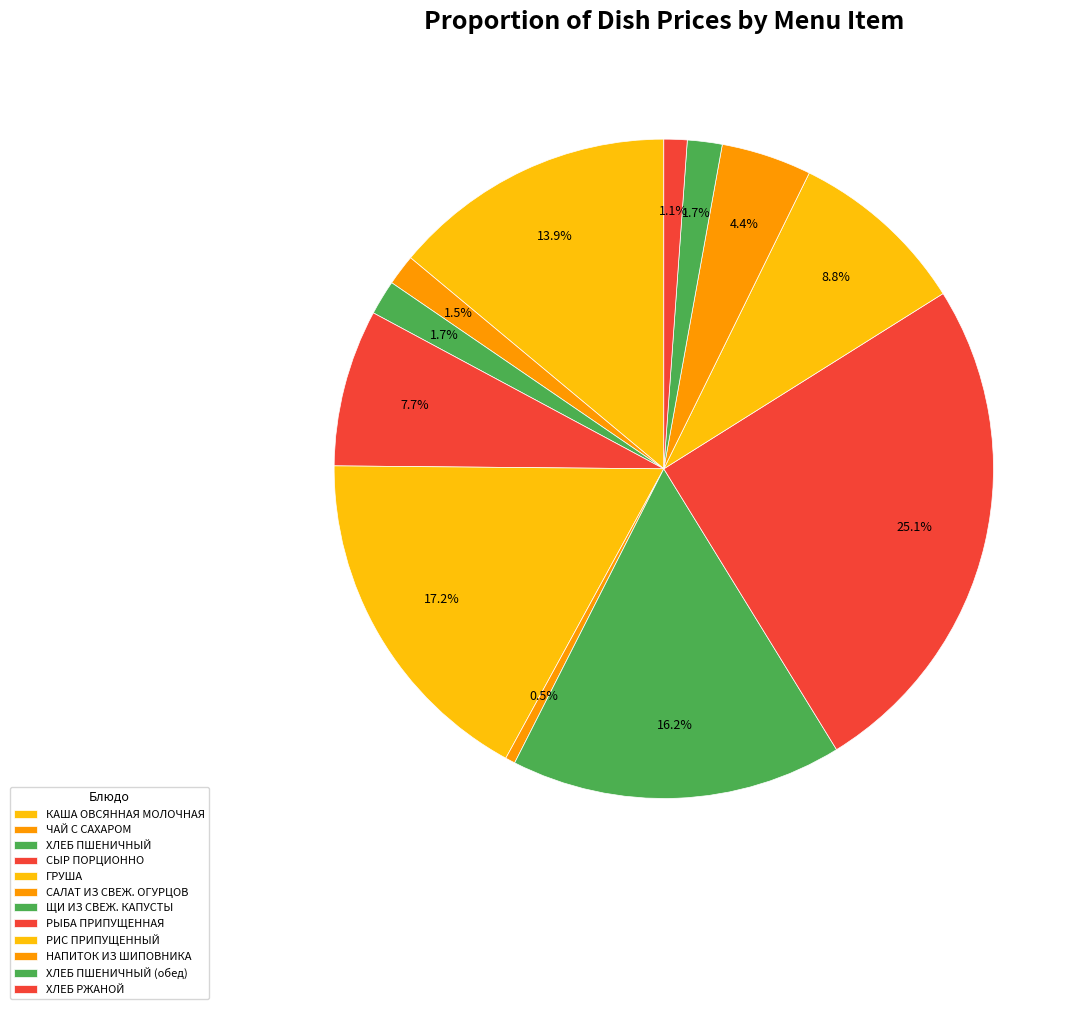

What percentage is the РЫБА ПРИПУЩЕННАЯ slice, to the nearest percent?

25%